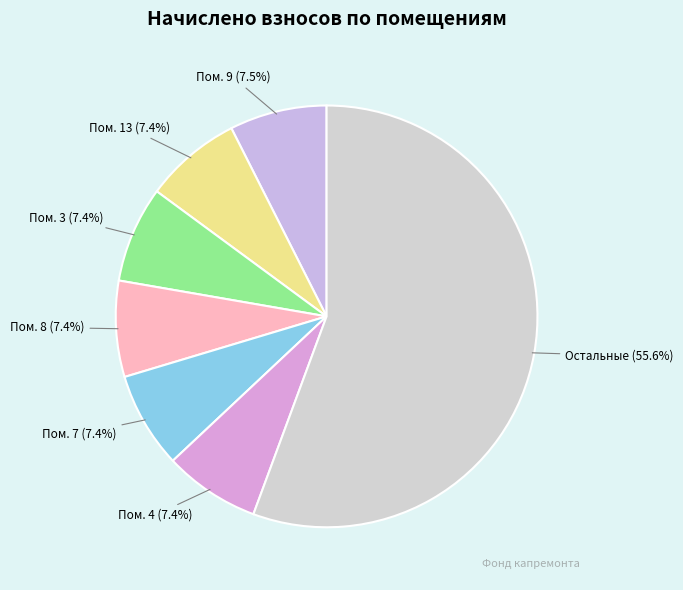

Is there any slice that represents more than half of the pie?

Yes